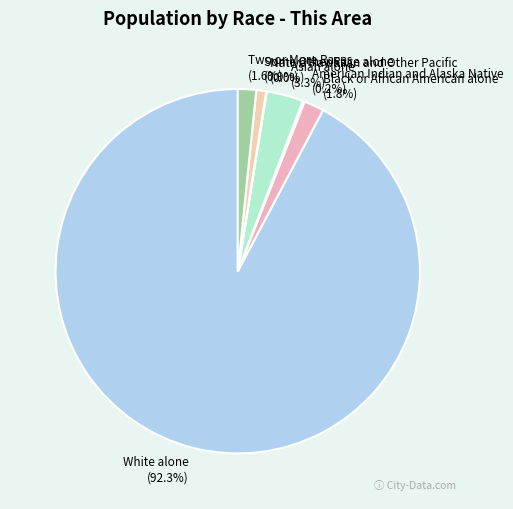

Is there any slice that represents more than half of the pie?

Yes